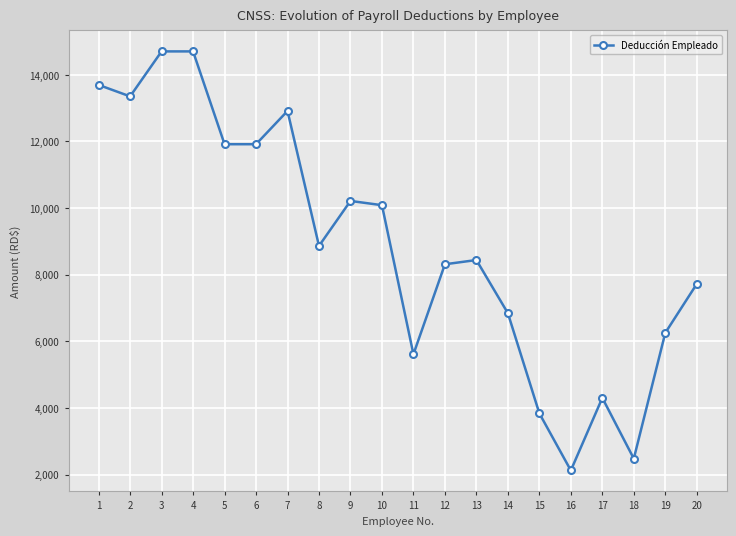

The chart shows a value of 6255.4 at 19. True or false?

True